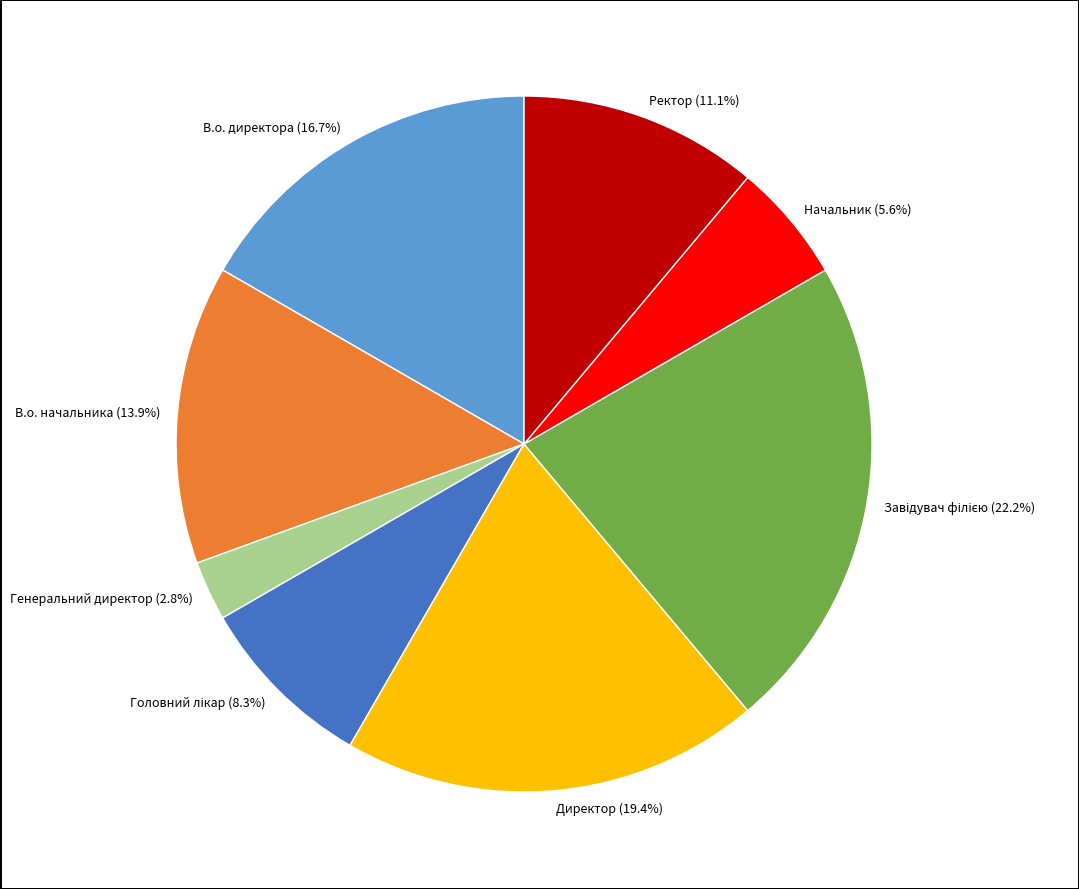

Is Начальник the majority of the pie?

No